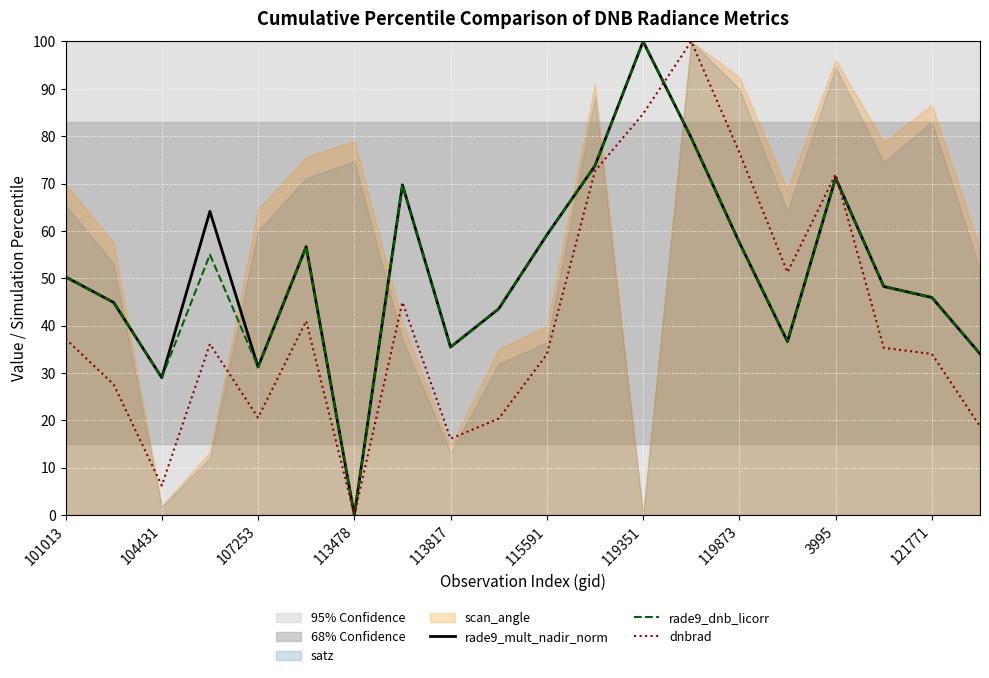

At how many categories does at least one series exceed 2?

19